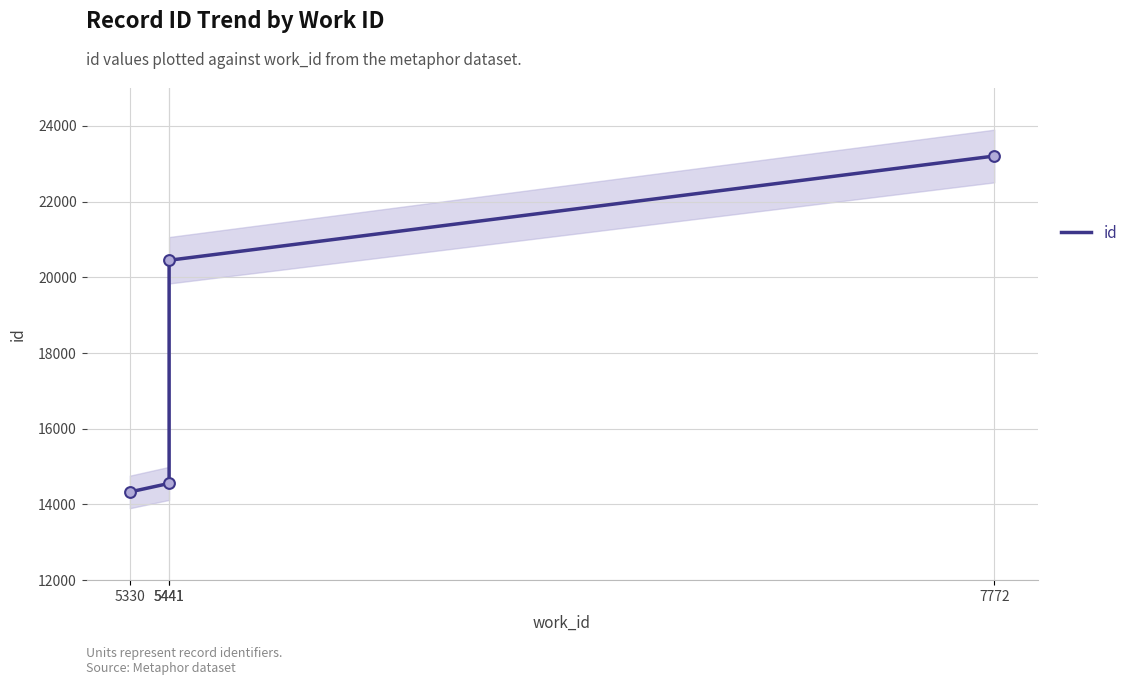

What is the ratio of the value at 7772 to the value at 5441?

1.6